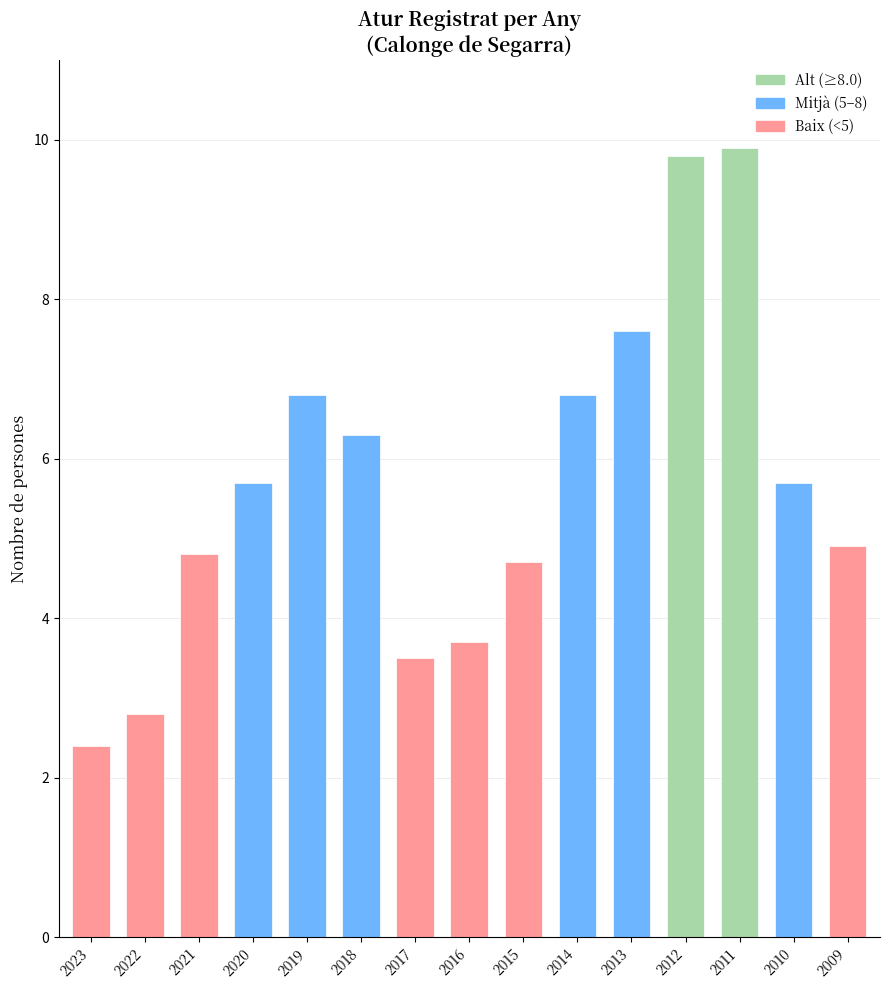

What is the ratio of the value at 2011 to the value at 2023?

4.1